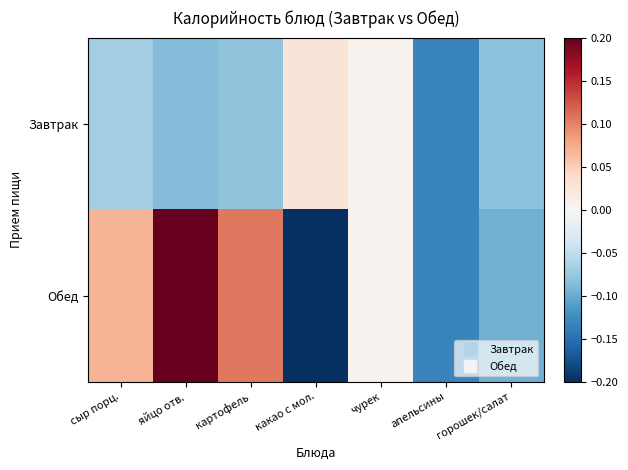

Which series changed the most between сыр порц. and горошек/салат?

Обед